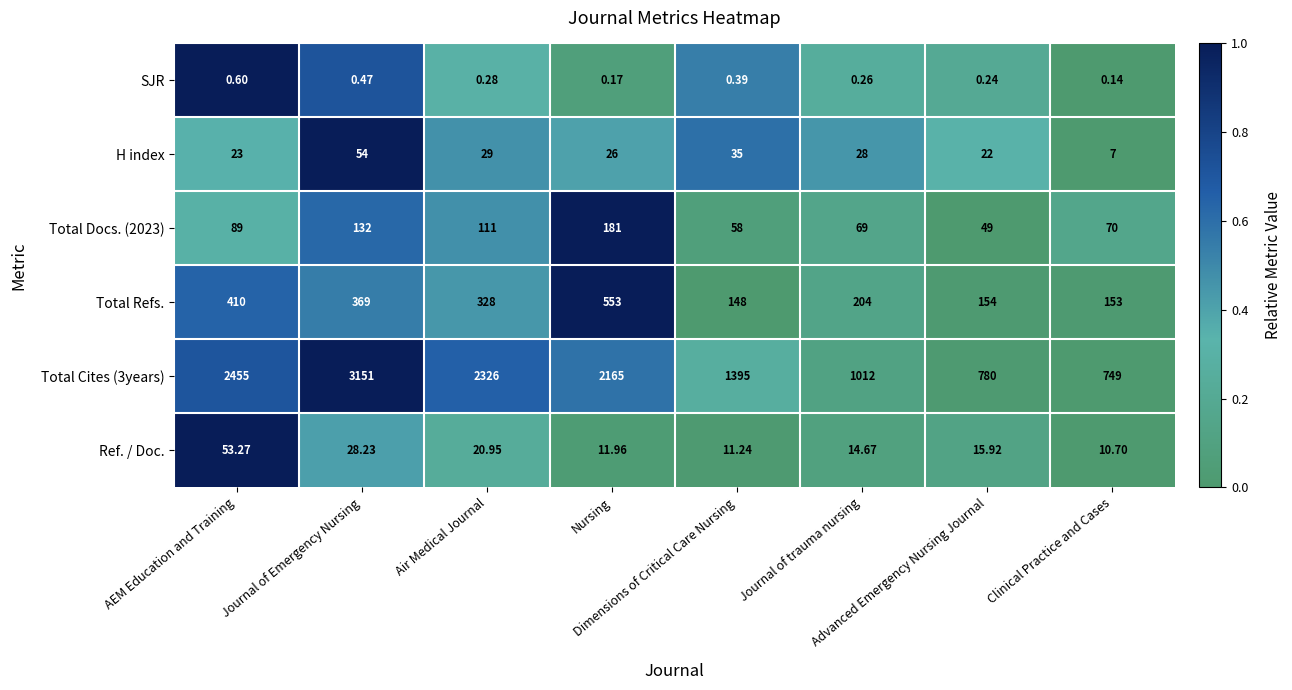

How many series are shown in this chart?

6